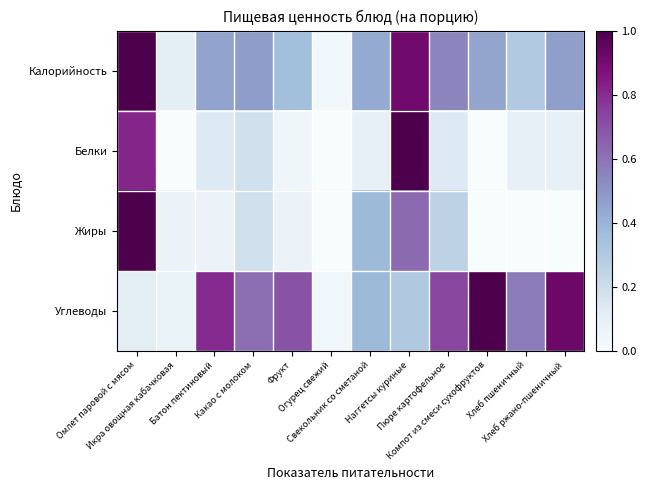

How many distinct data groups are displayed?

4